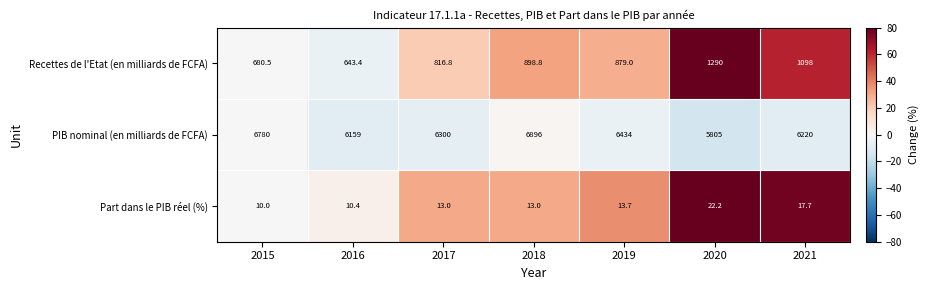

What is the total value across all series at 2019?

7326.7